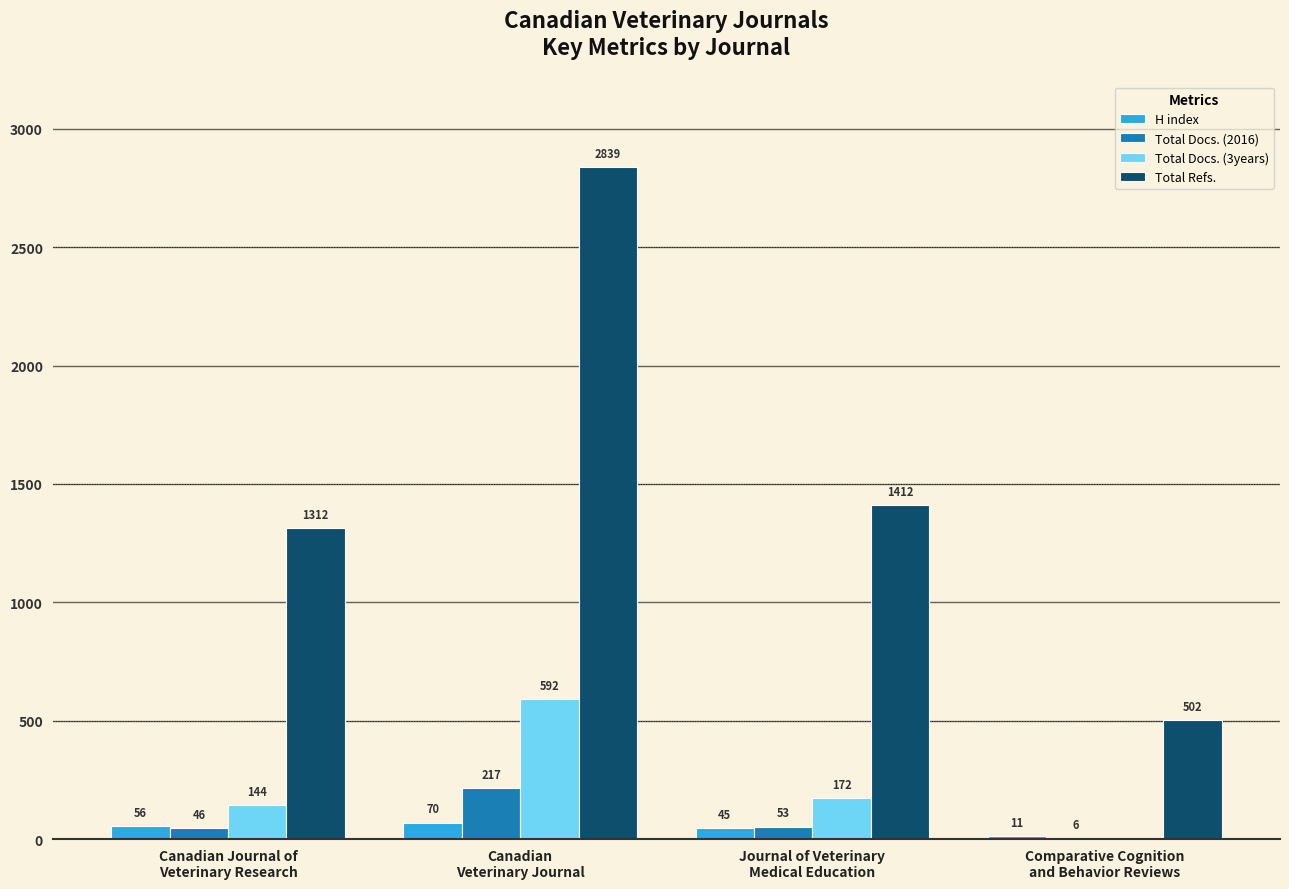

Which series has the largest total across all categories?

Total Refs.